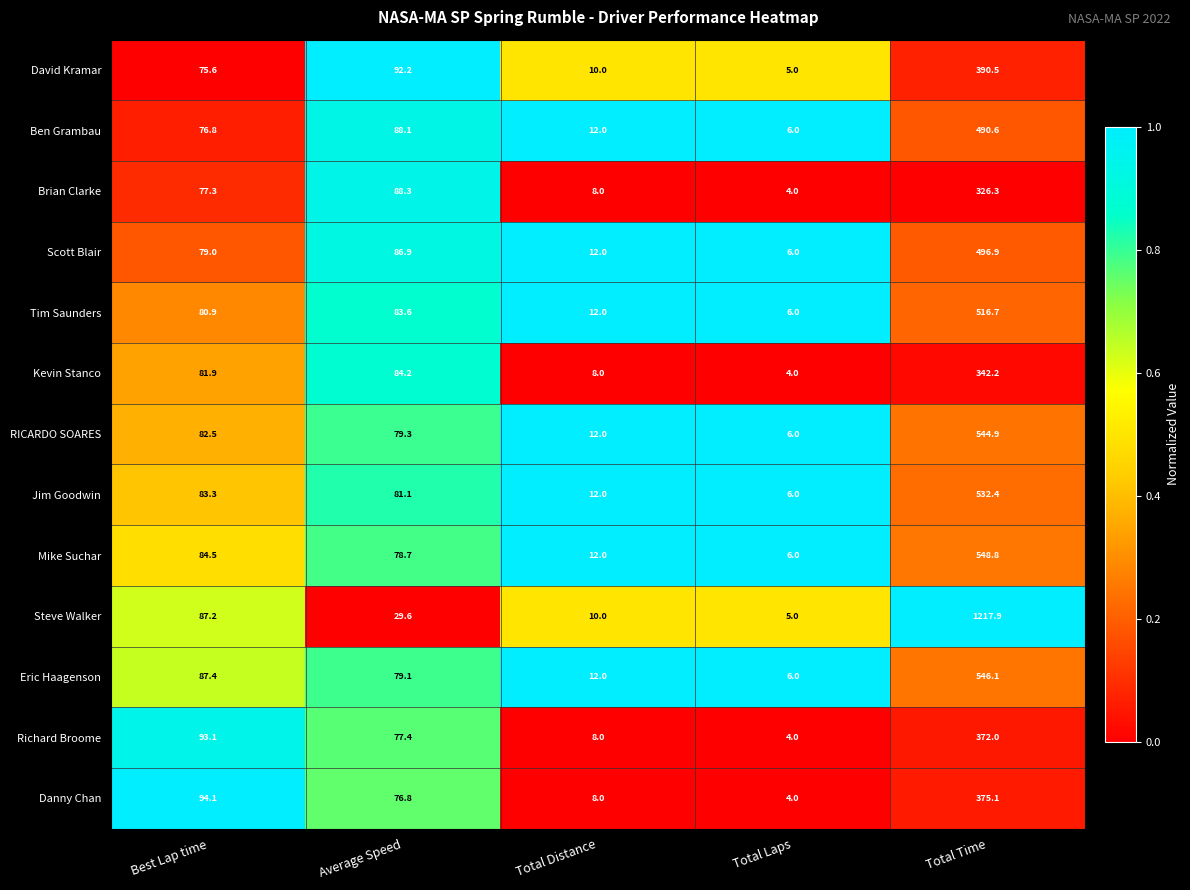

Is it true that RICARDO SOARES equals 865.3 at Total Time?

False